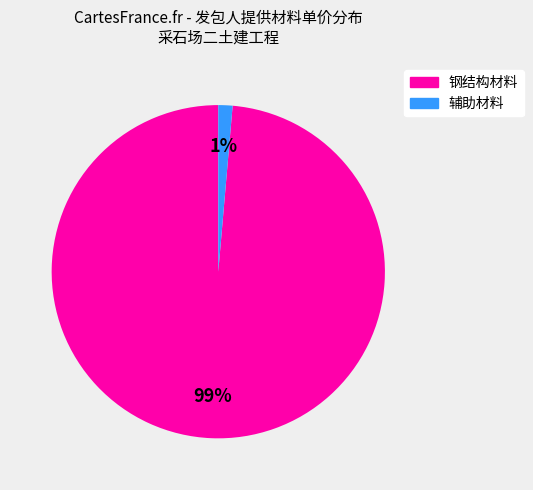

To the nearest percent, what is the average slice percentage?

50%